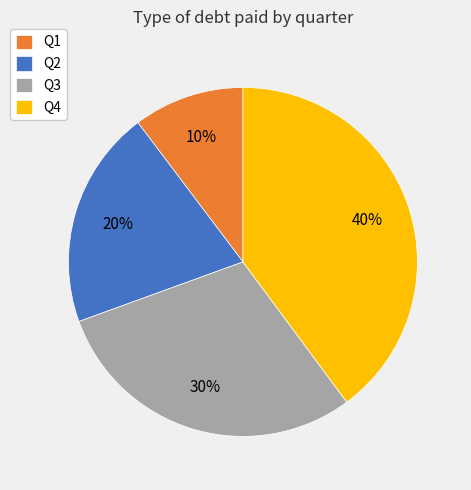

Combined, do Q3 and Q1 account for over 50%?

No